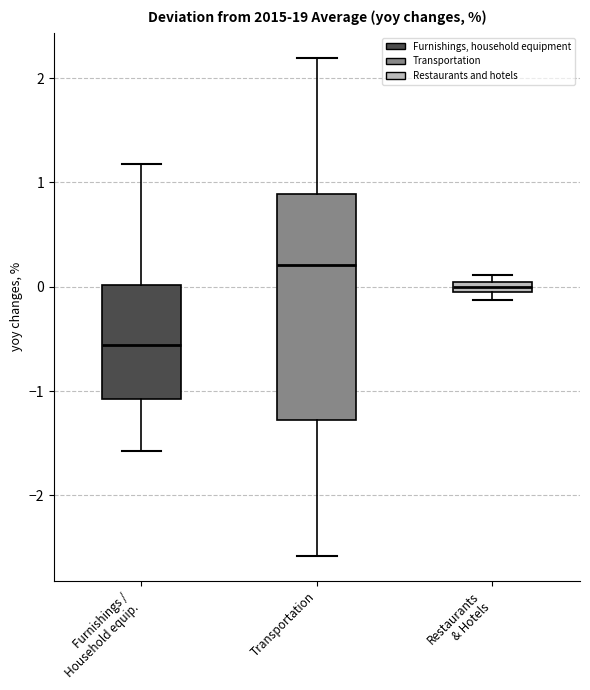

Where is the upper edge of the box for Transportation on the y-axis? The values are not printed on the chart, so give them approximately, as read against the axis.

0.9